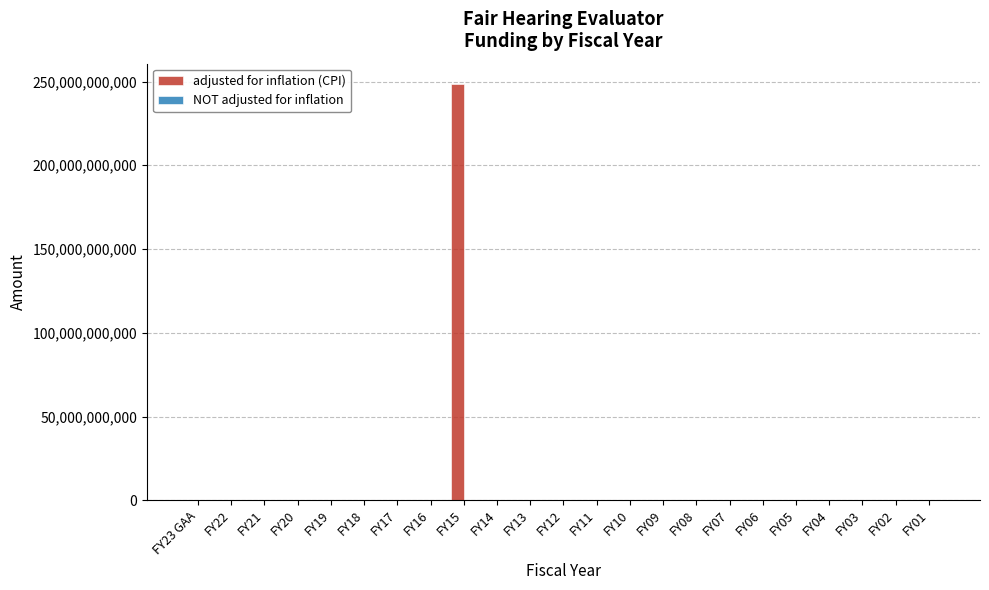

What is the greatest value displayed?

248256200000